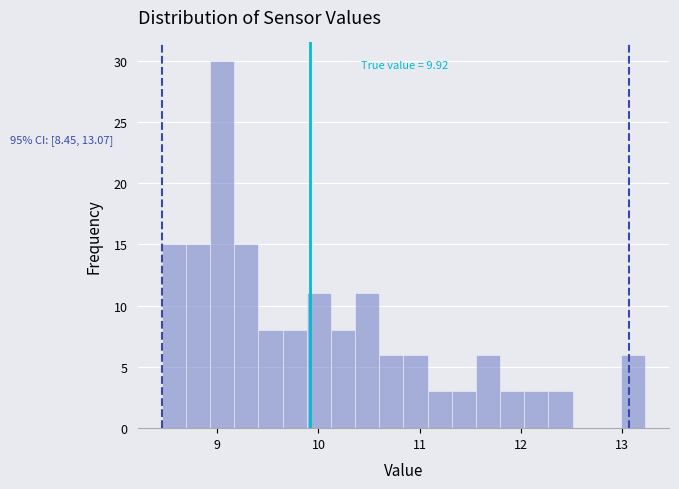

Around what value on the x-axis is the tallest bar? Give the approximate position of its centre, as read against the axis.

9.0